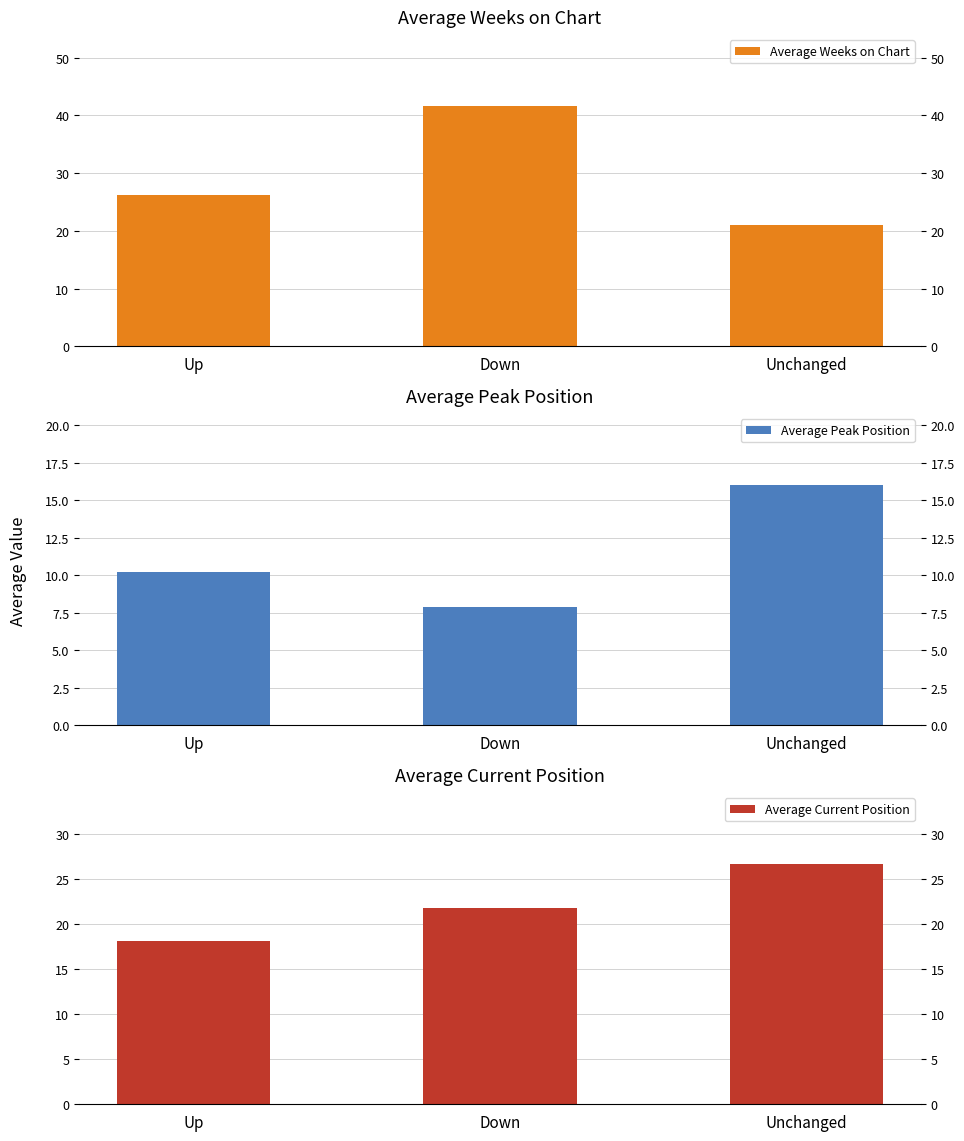

What is the difference between the maximum and minimum values in the Average Peak Position series?

8.1